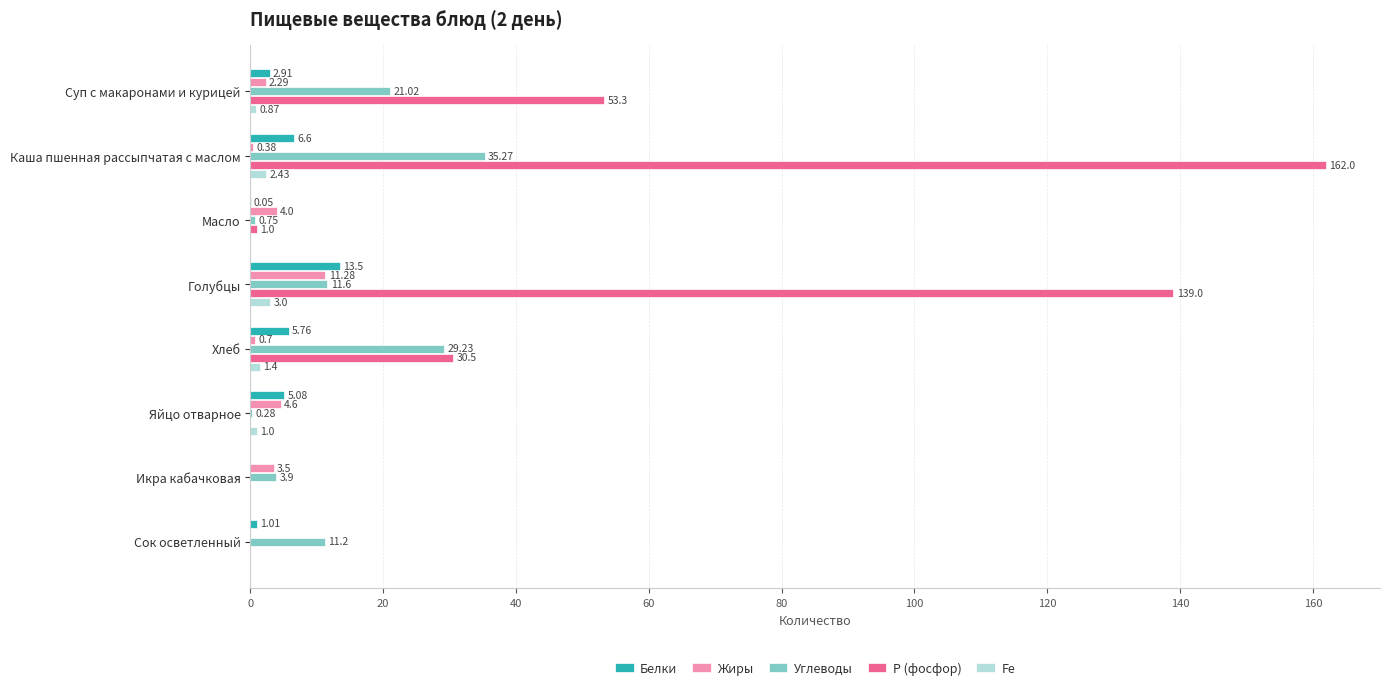

What is the sum of the Белки values at Яйцо отварное and Суп с макаронами и курицей?

8.0